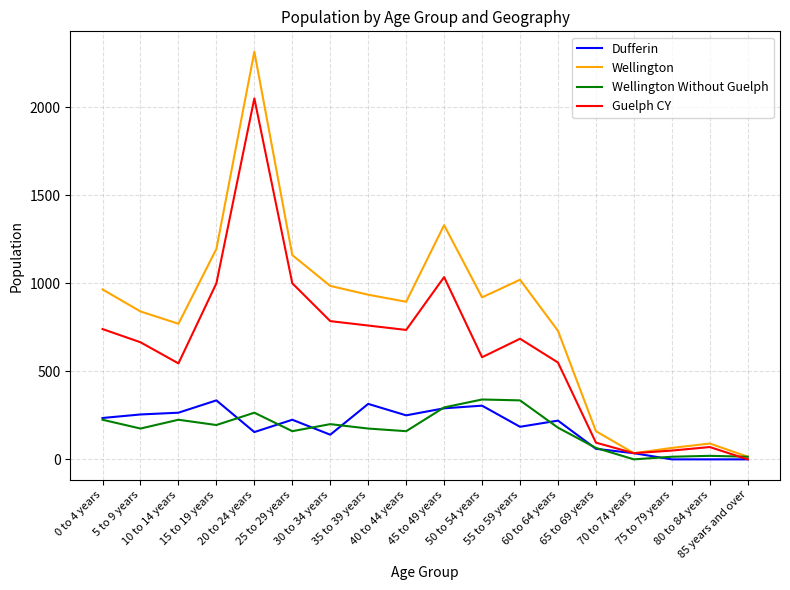

What is the average value of the Wellington Without Guelph series?

169